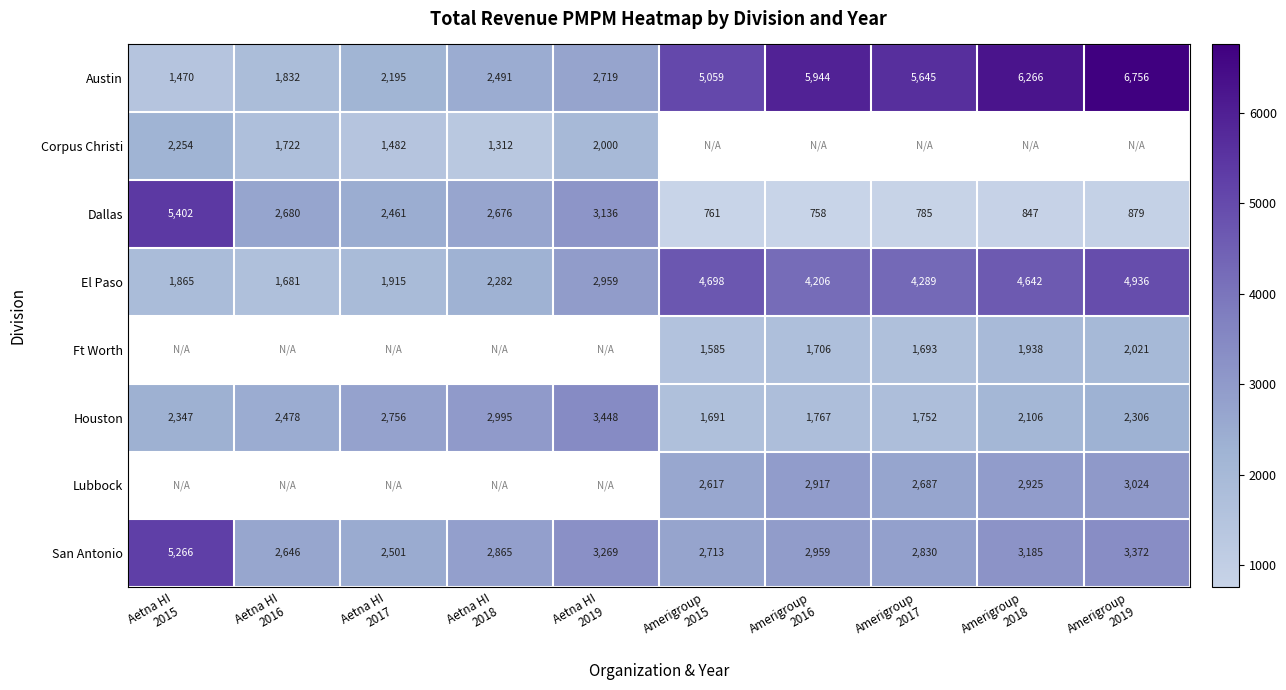

Which series has the largest total across all categories?

Austin